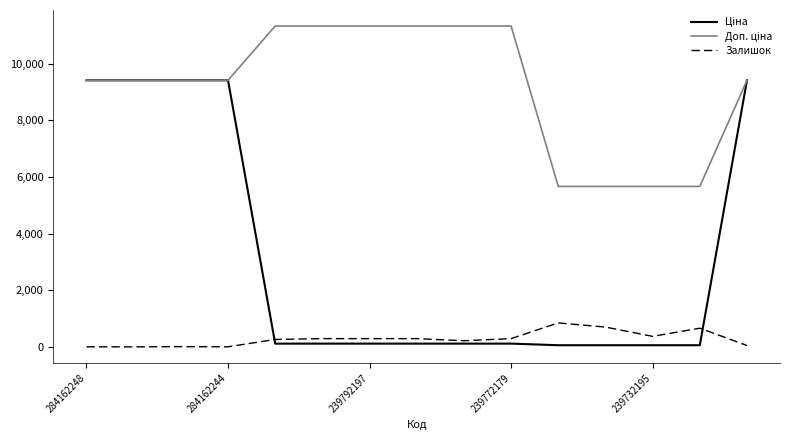

Which series has the largest total across all categories?

Доп. ціна